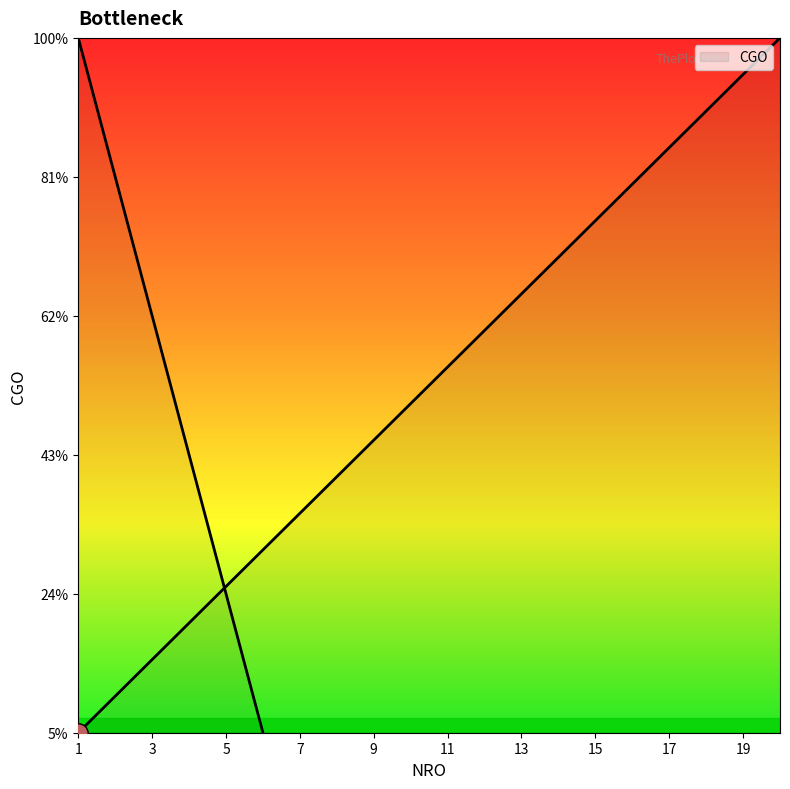

Rank the categories by value from lowest to highest.

1, 2, 3, 4, 5, 6, 7, 8, 9, 10, 11, 12, 13, 14, 15, 16, 17, 18, 19, 20